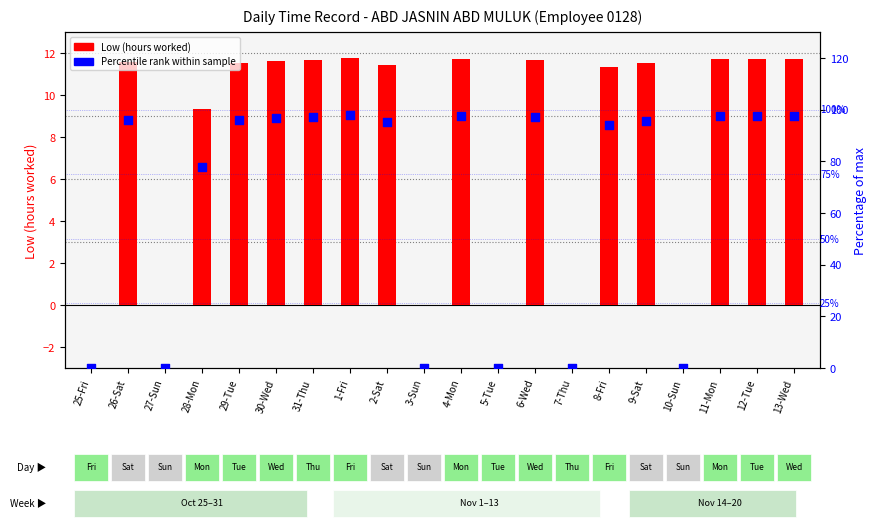

What is the total value across all series at 1-Fri?

109.8